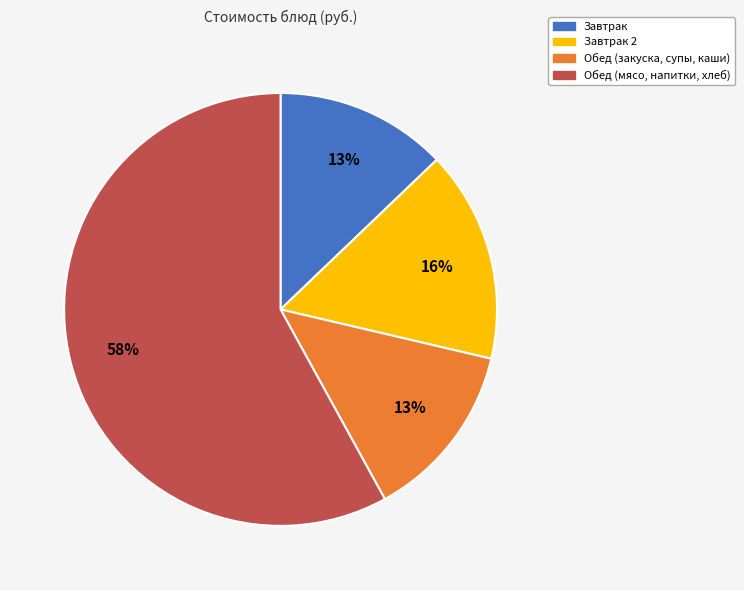

Is there a majority slice in this chart?

Yes